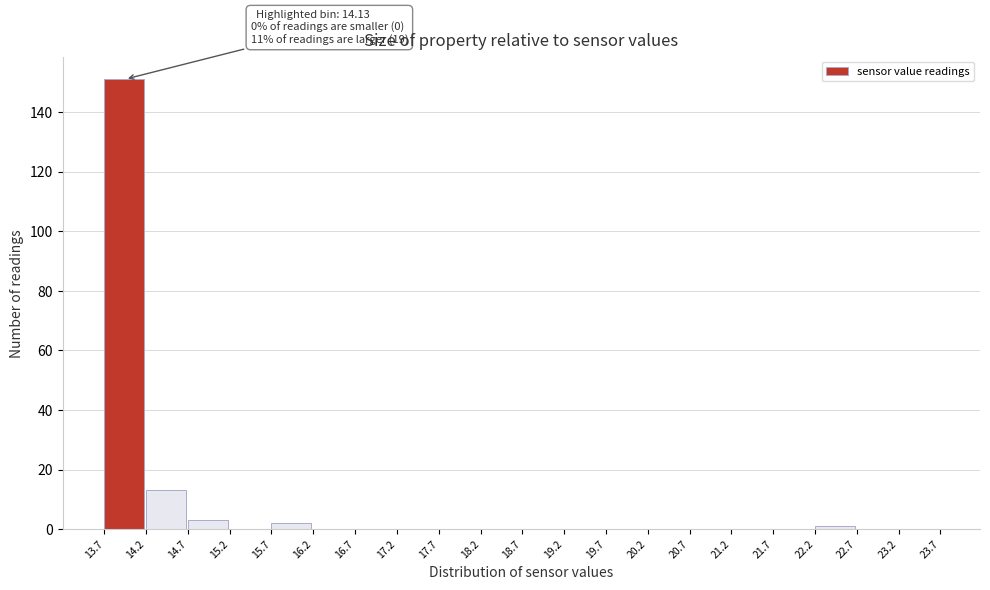

Which range on the x-axis has the tallest bar?

13.7 to 14.2